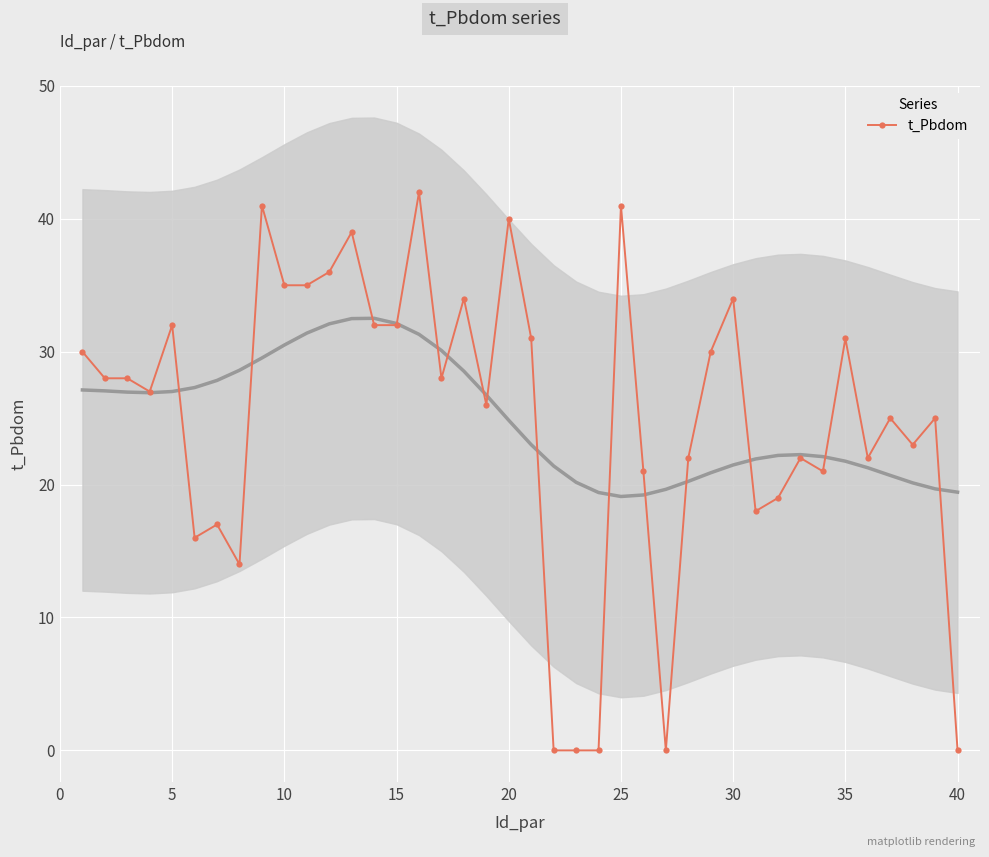

What is the highest value of the t_Pbdom series?

42